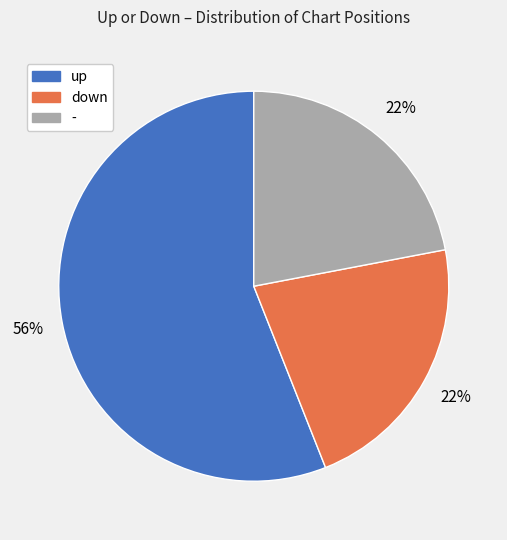

To the nearest percent, what portion does - represent?

22%